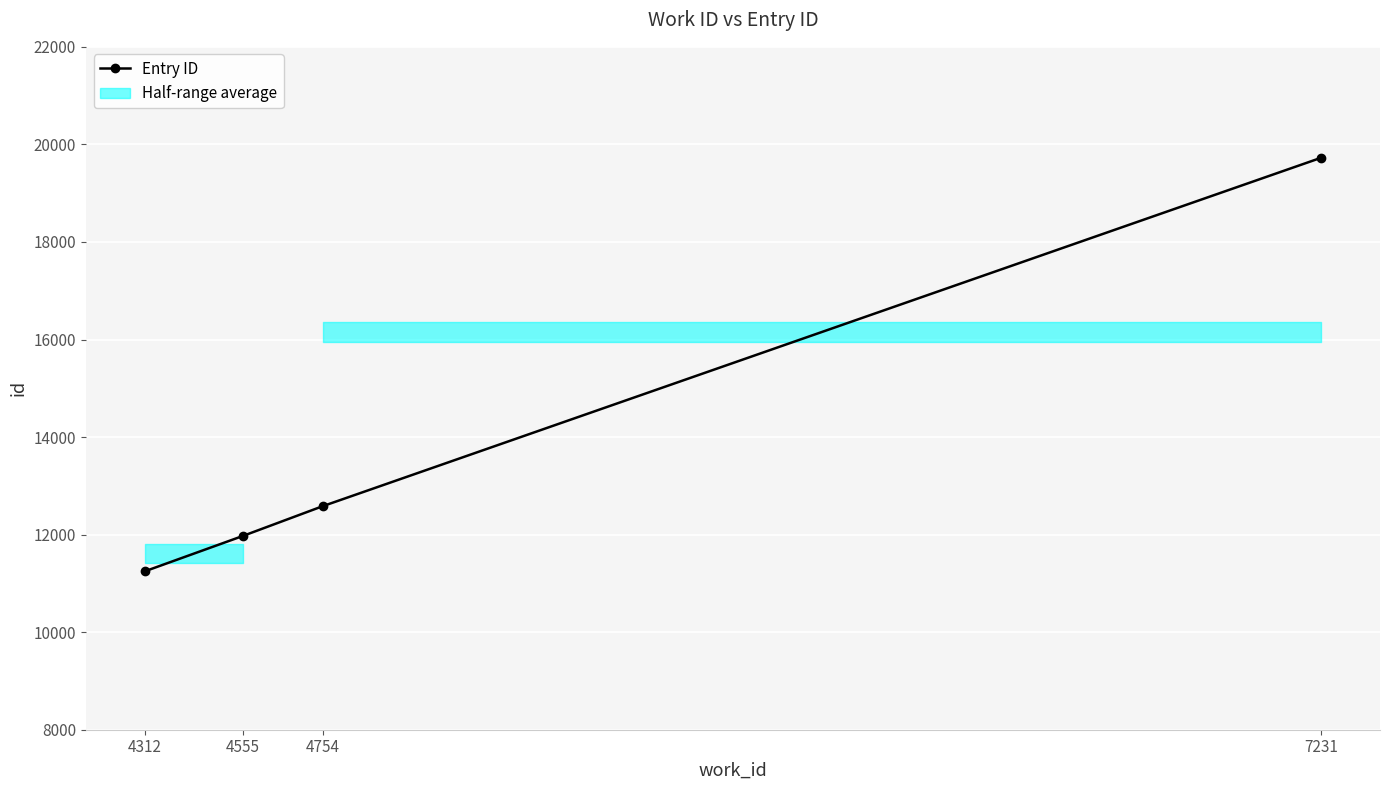

Approximately how many times larger is the value at 7231 compared to 4312?

1.8